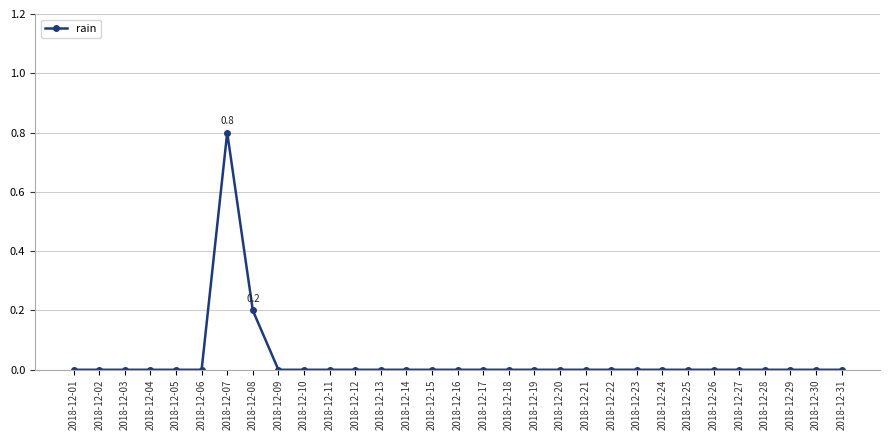

Count the values in the range 0 to 1.

31